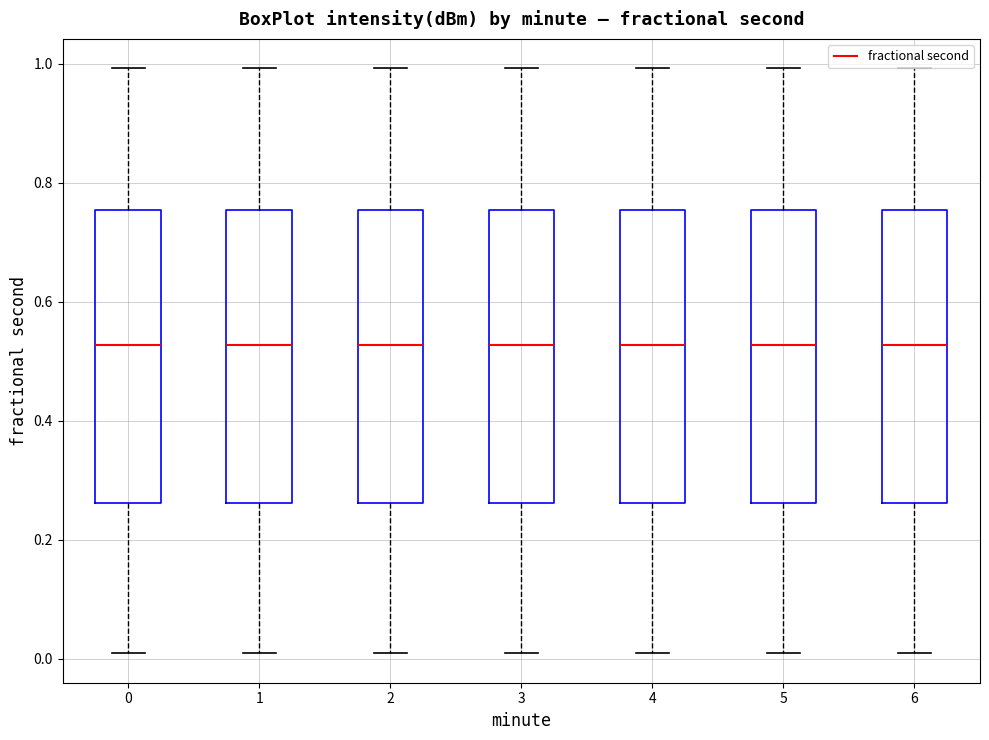

Where is the lower edge of the box at x = 3 on the y-axis? The values are not printed on the chart, so give them approximately, as read against the axis.

0.26